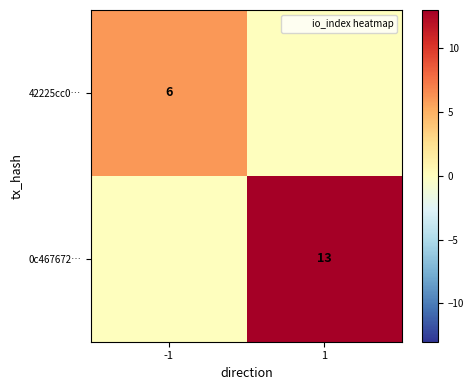

Is it true that 0c467672… equals 17 at 1?

False